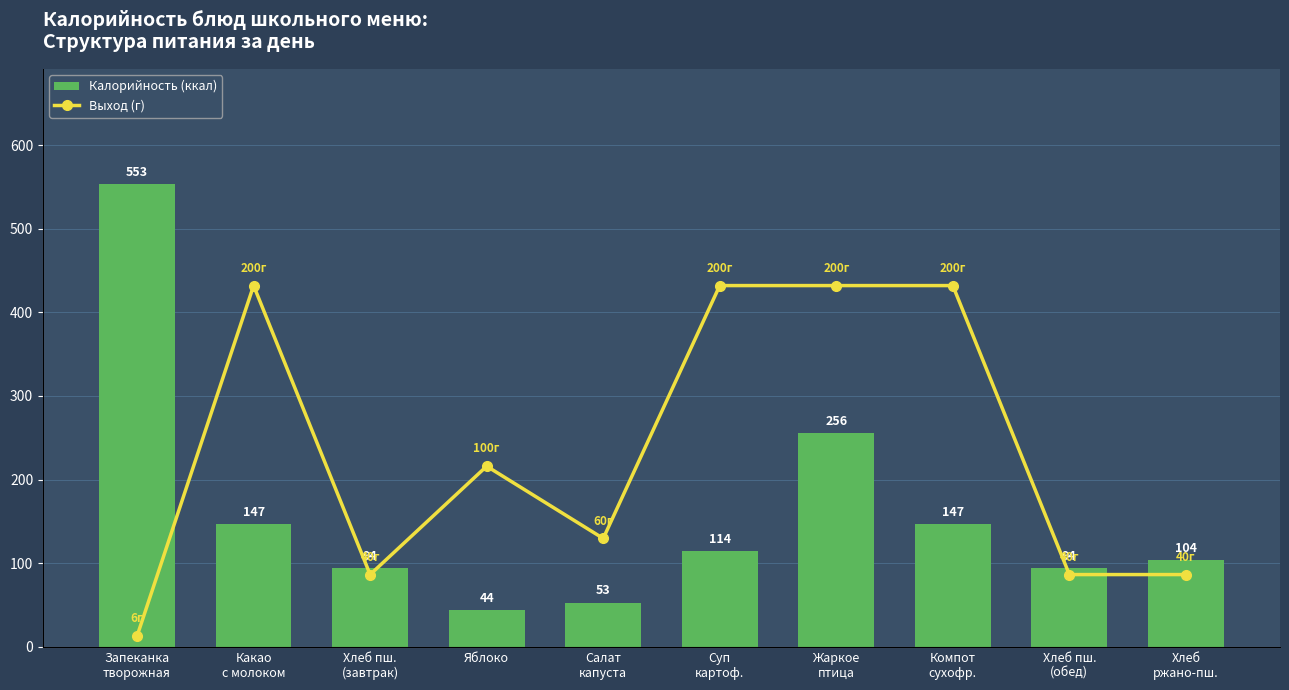

Which series changed the most between Какао
с молоком and Хлеб пш.
(завтрак)?

Калорийность (ккал)